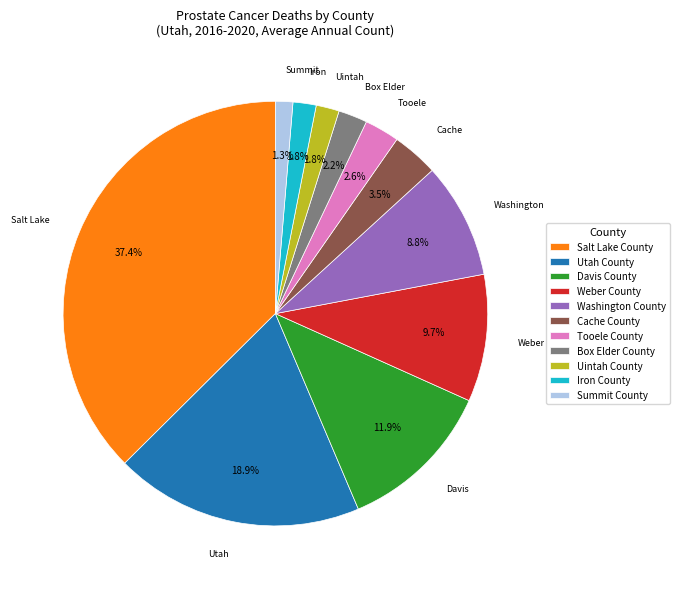

To the nearest percent, what percentage of the pie is Box Elder County?

2%